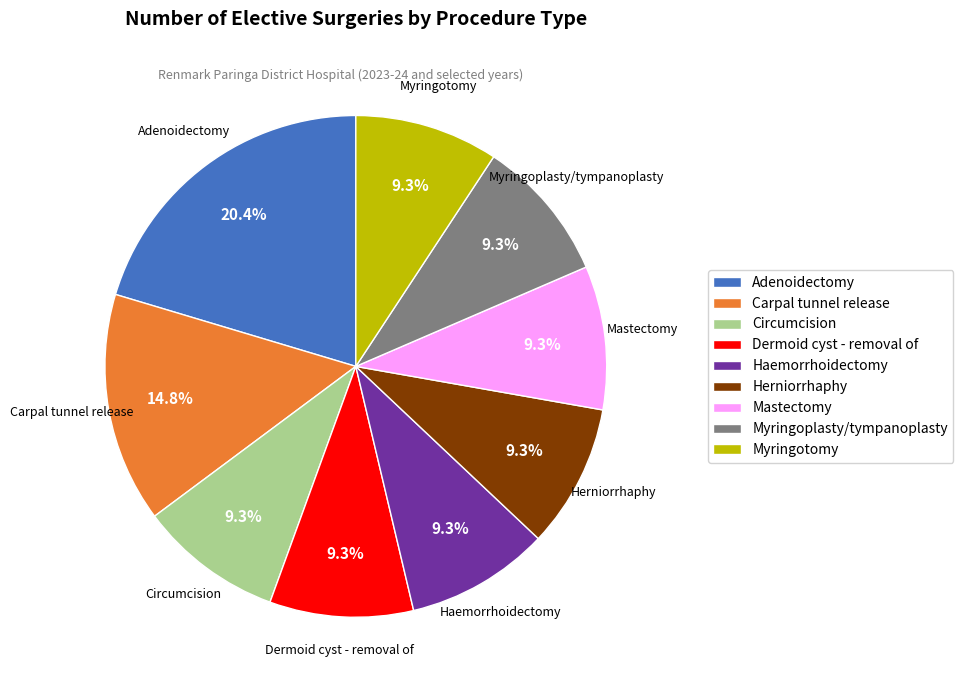

The Dermoid cyst - removal of slice represents 9% of the pie. True or false?

True